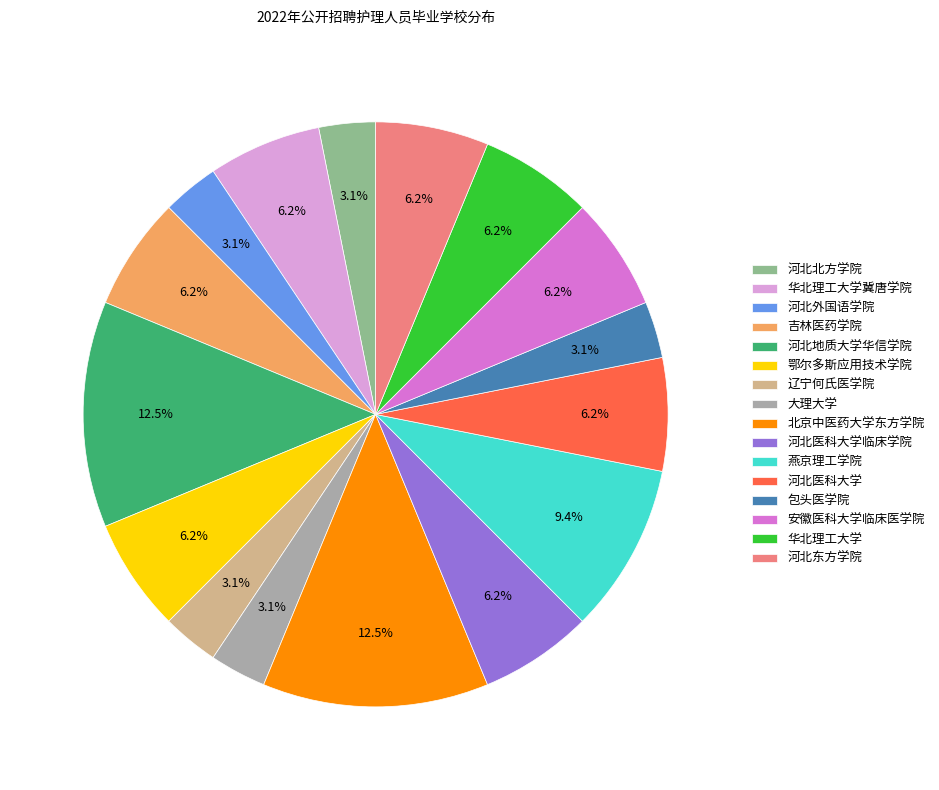

Approximately how many times larger is the value at 华北理工大学冀唐学院 compared to 河北北方学院?

2.0